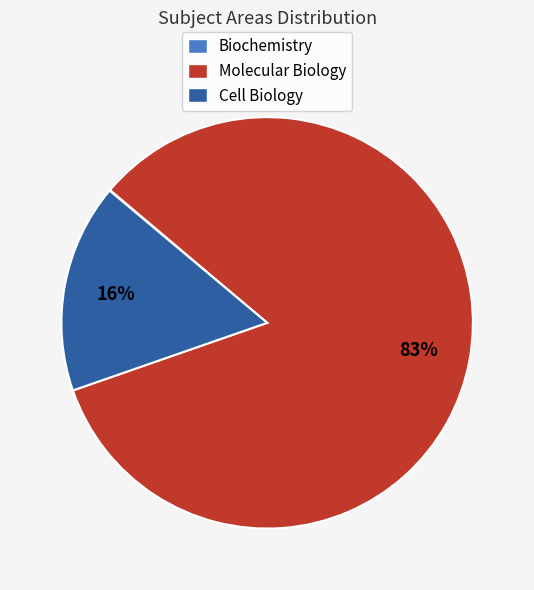

To the nearest percent, what is the average slice percentage?

33%